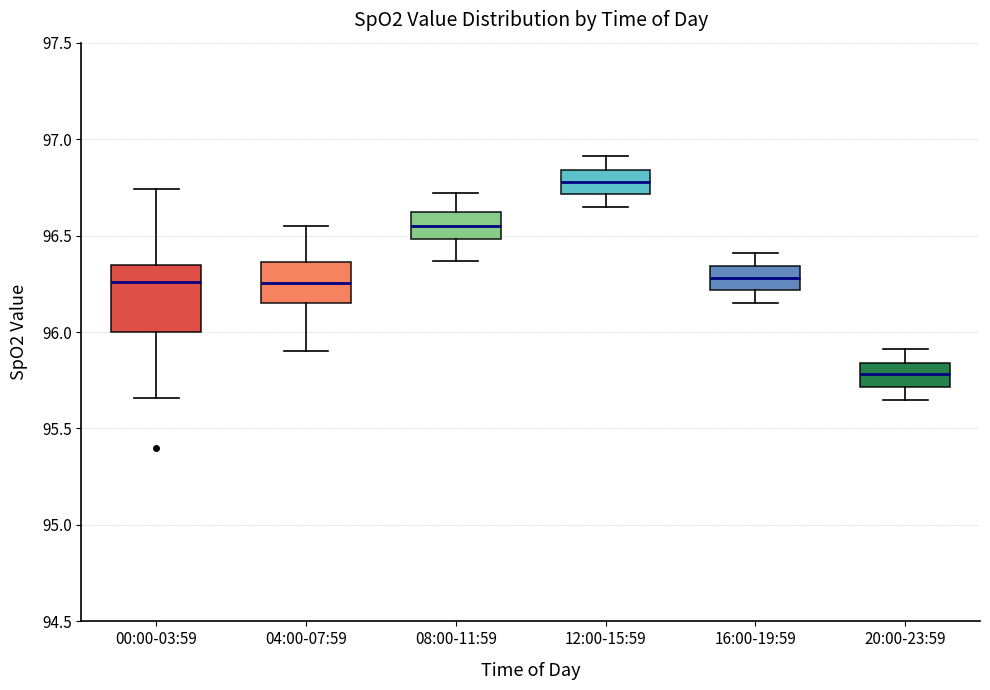

Where does the lower whisker of the box for 04:00-07:59 end on the y-axis? The values are not printed on the chart, so give them approximately, as read against the axis.

95.90